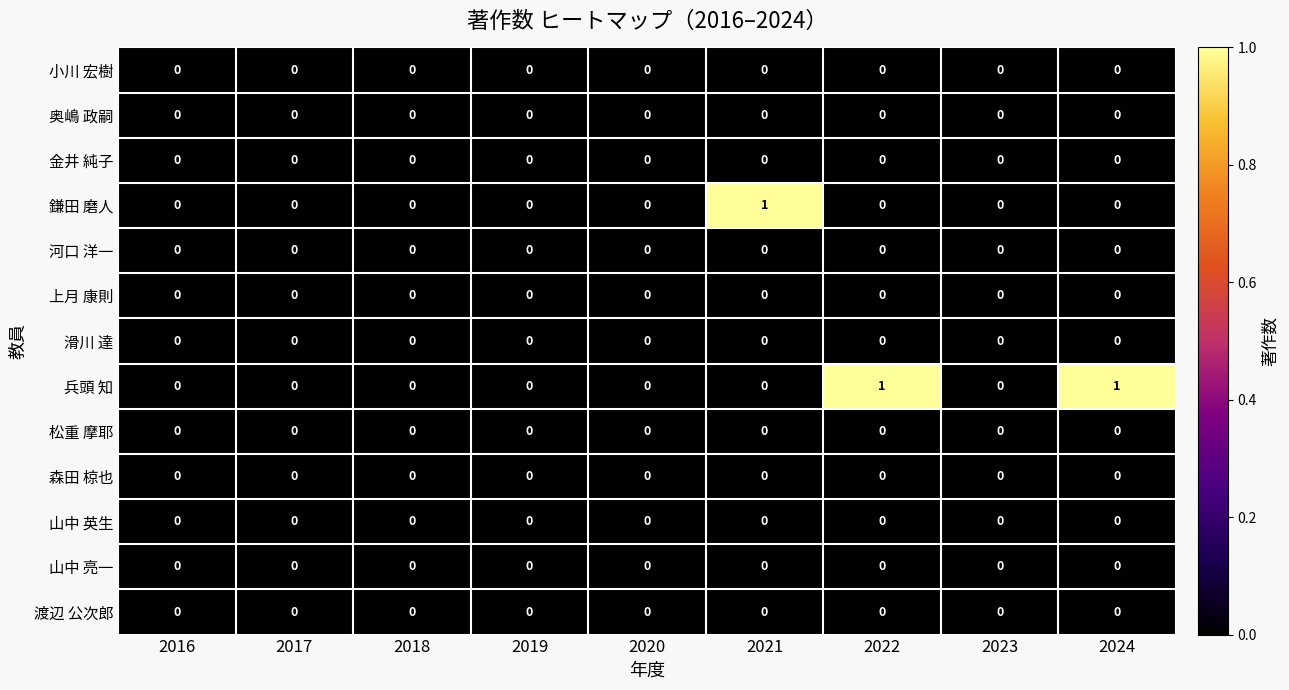

Which series has the largest total across all categories?

兵頭 知